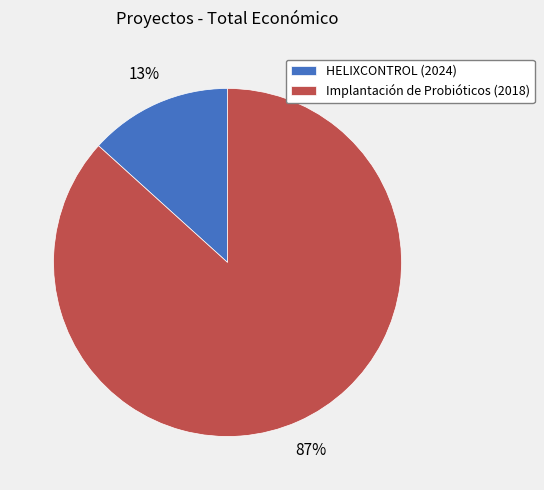

Rank the categories by value from highest to lowest.

Implantación de Probióticos (2018), HELIXCONTROL (2024)